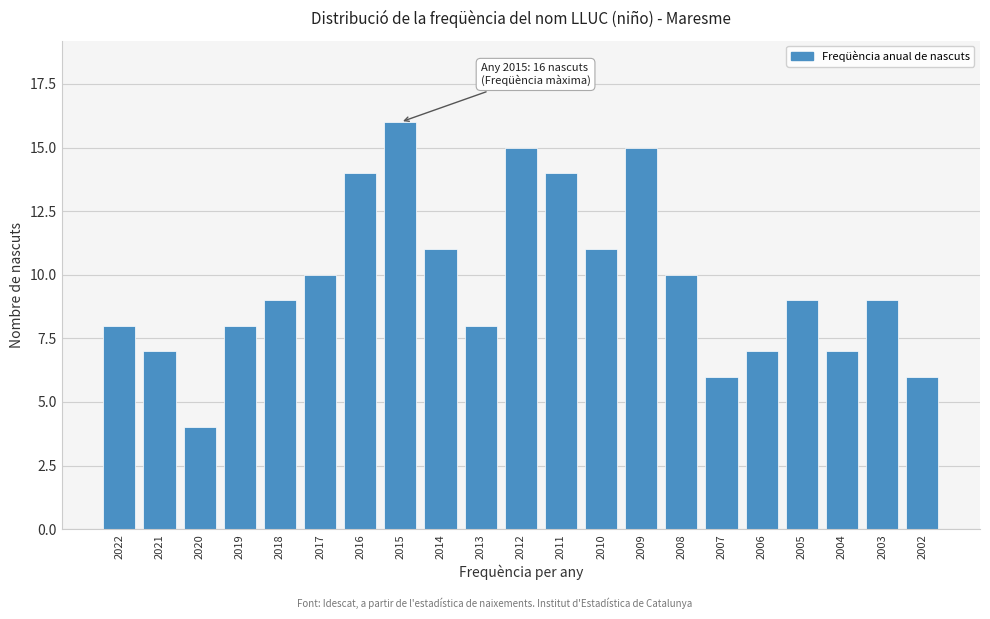

Reading left to right, extract all data points from this chart.

2022=8	2021=7	2020=4	2019=8	2018=9	2017=10	2016=14	2015=16	2014=11	2013=8	2012=15	2011=14	2010=11	2009=15	2008=10	2007=6	2006=7	2005=9	2004=7	2003=9	2002=6